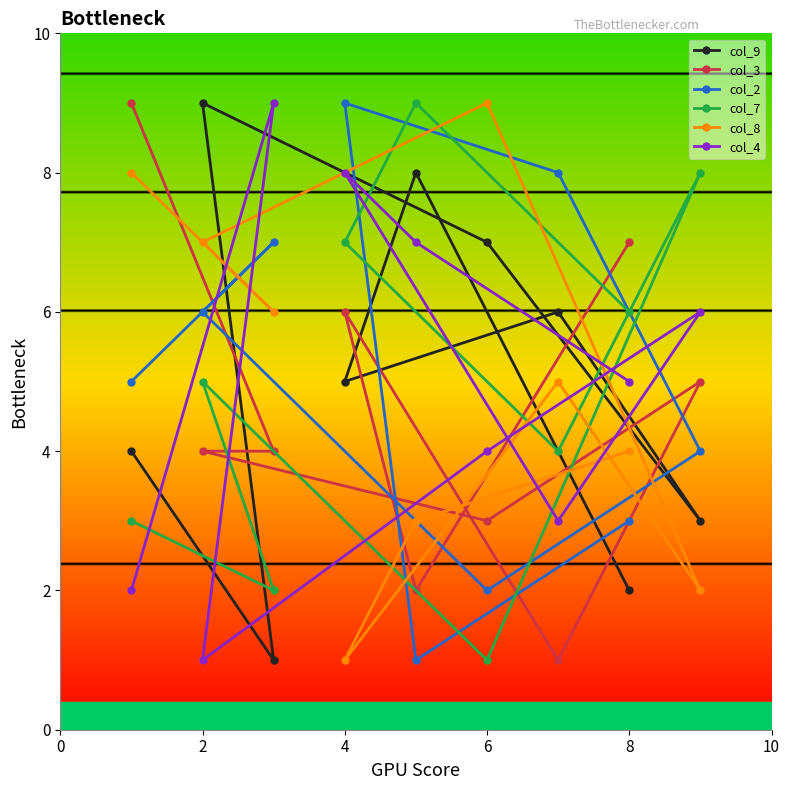

Count the number of categories in the chart.

9